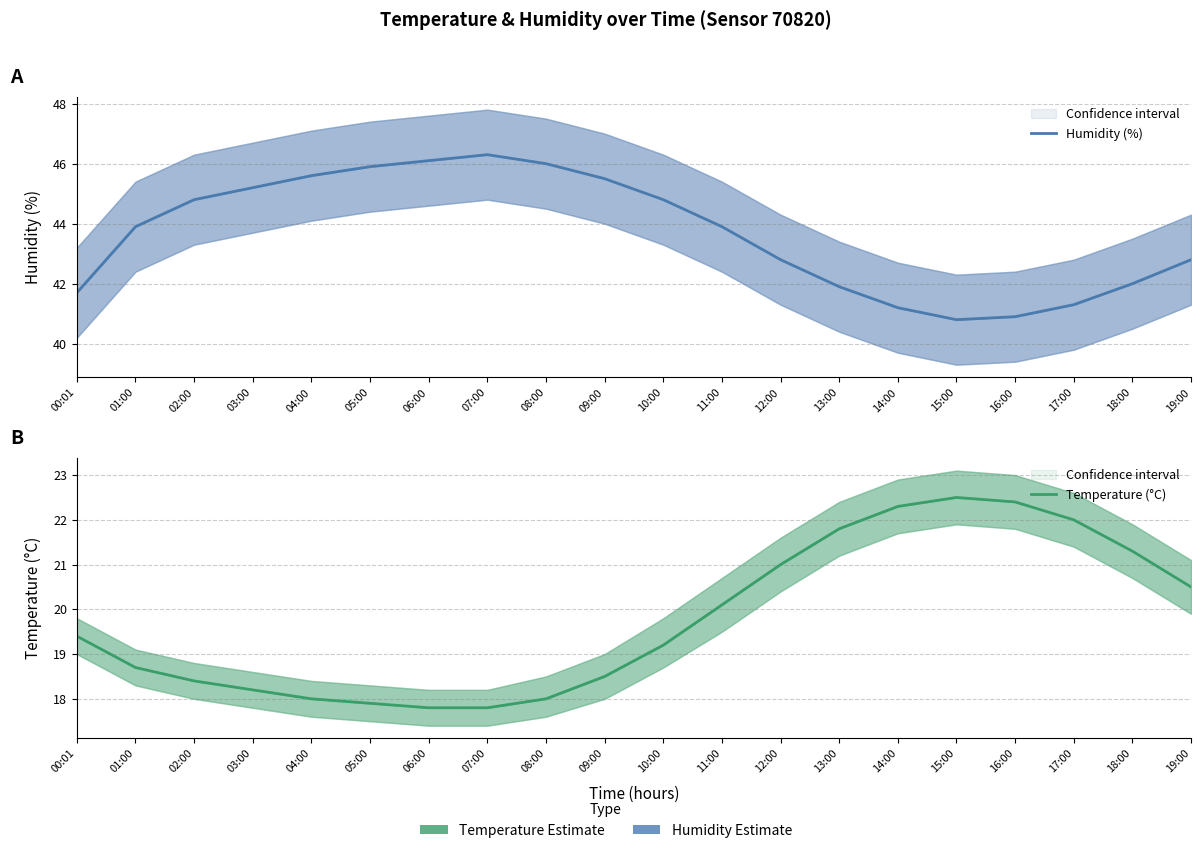

What is the value of the Temperature (°C) point at the 16th from the left?

22.5